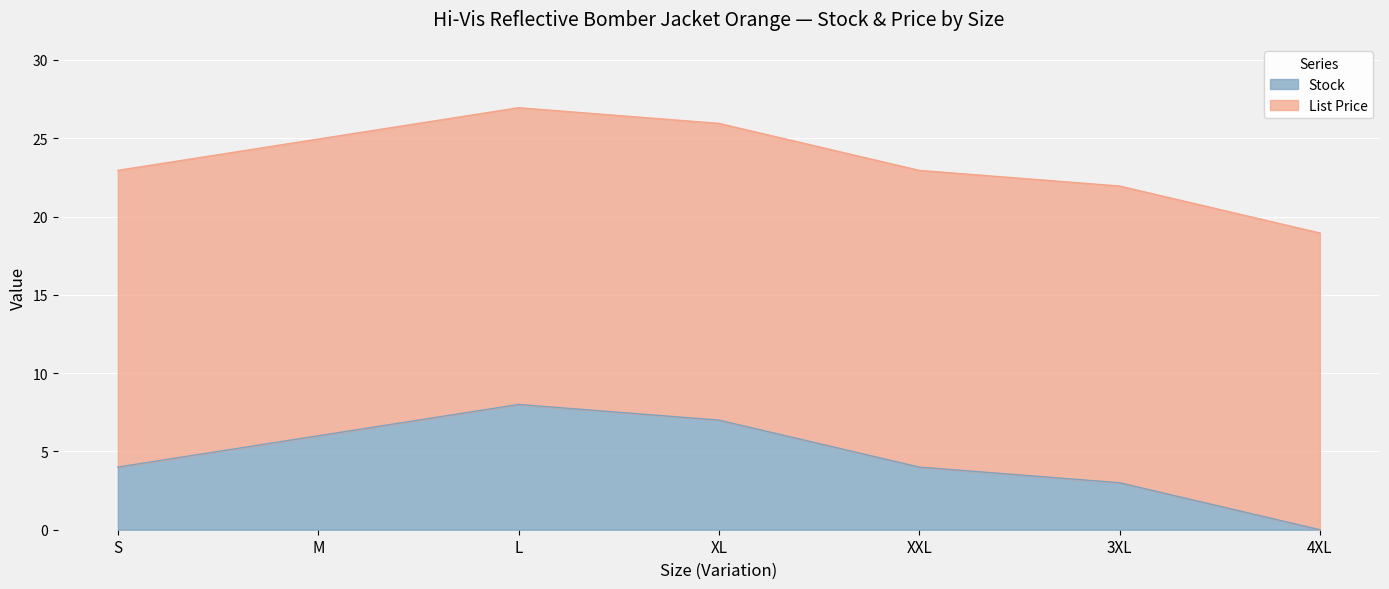

The value of Stock at 4XL is 0.0. True or false?

True